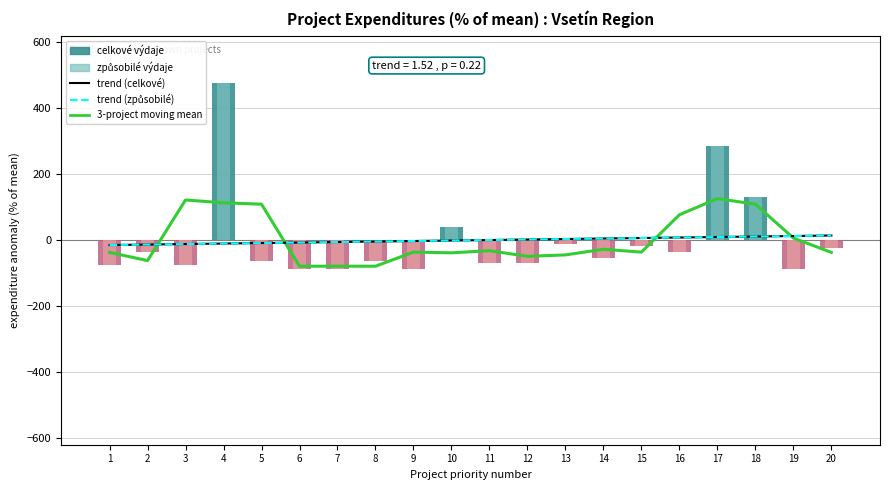

At how many categories does at least one series exceed 110?

3